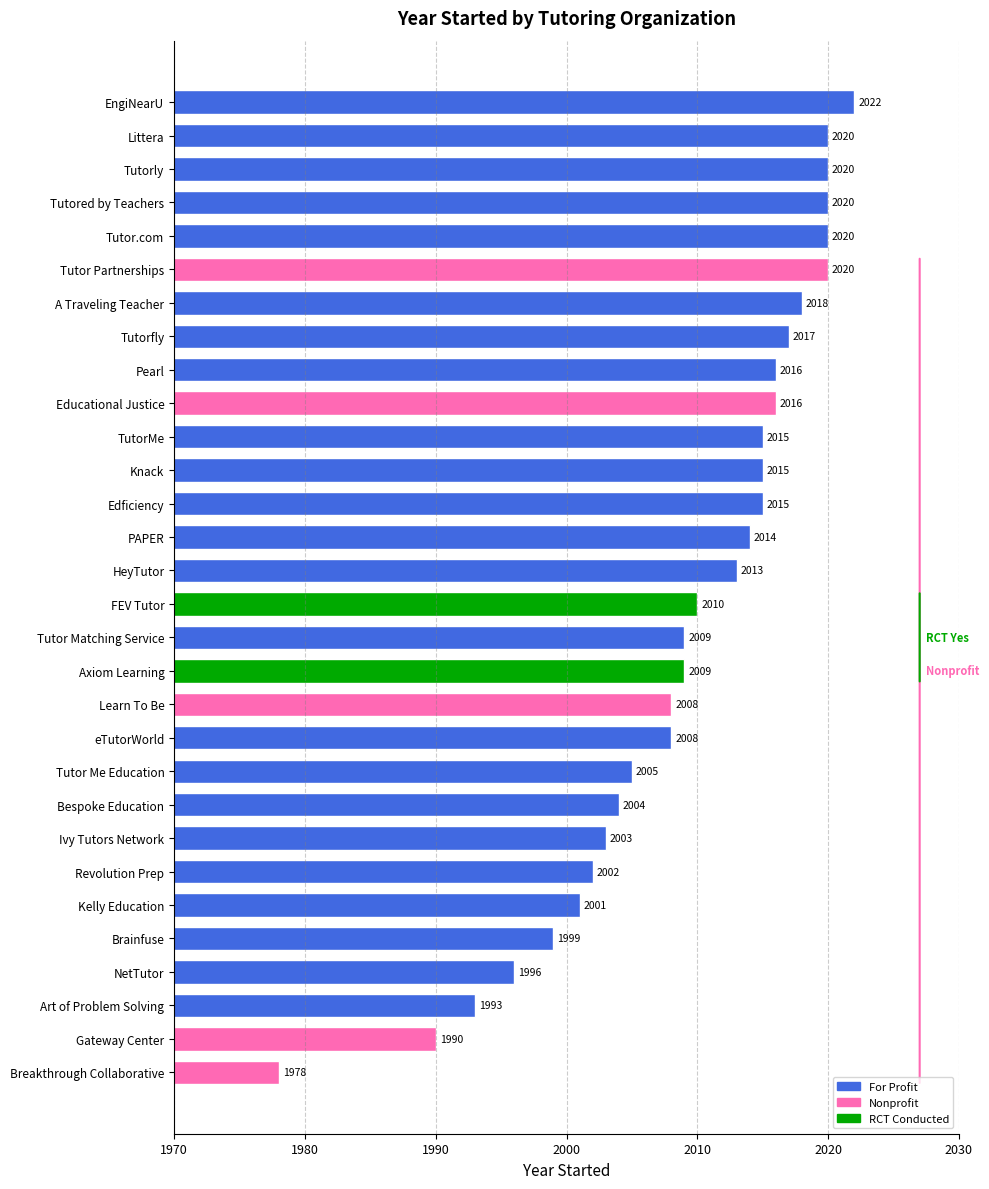

Reading bottom to top, extract all data points from this chart.

1978	1990	1993	1996	1999	2001	2002	2003	2004	2005	2008	2008	2009	2009	2010	2013	2014	2015	2015	2015	2016	2016	2017	2018	2020	2020	2020	2020	2020	2022